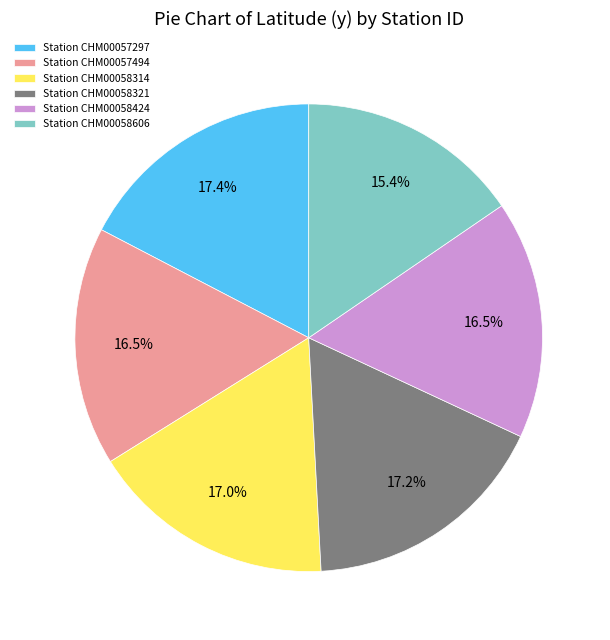

Which has a higher value, Station CHM00058606 or Station CHM00058314?

Station CHM00058314